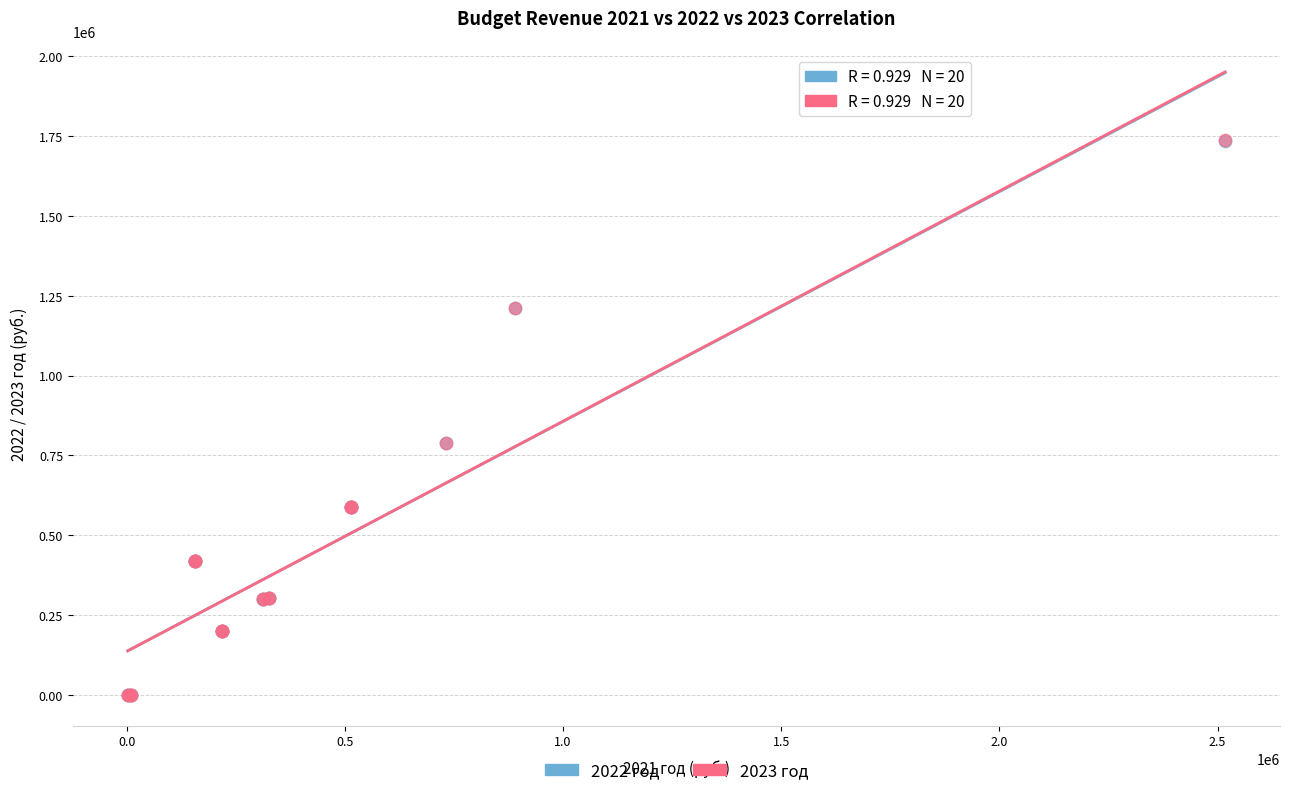

What are all the series names shown in the legend?

2022 год, 2023 год